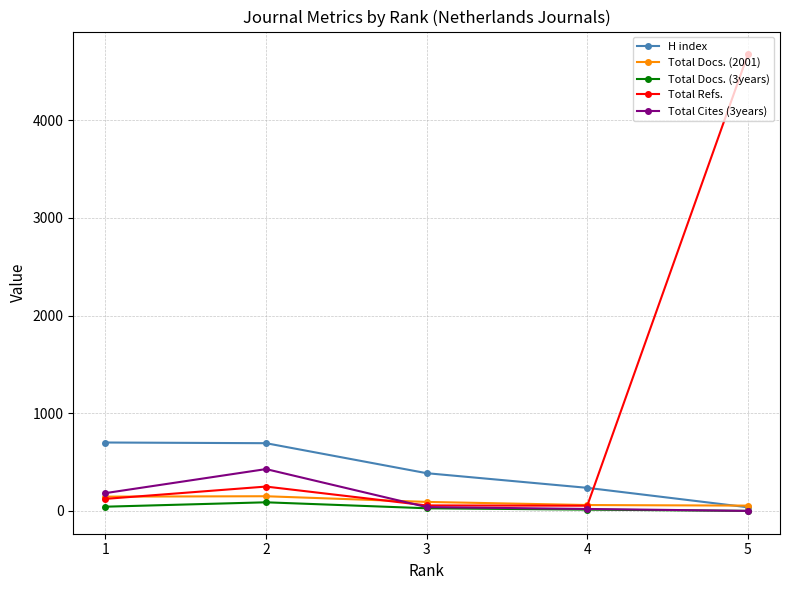

Where does the H index series first go above 386?

1